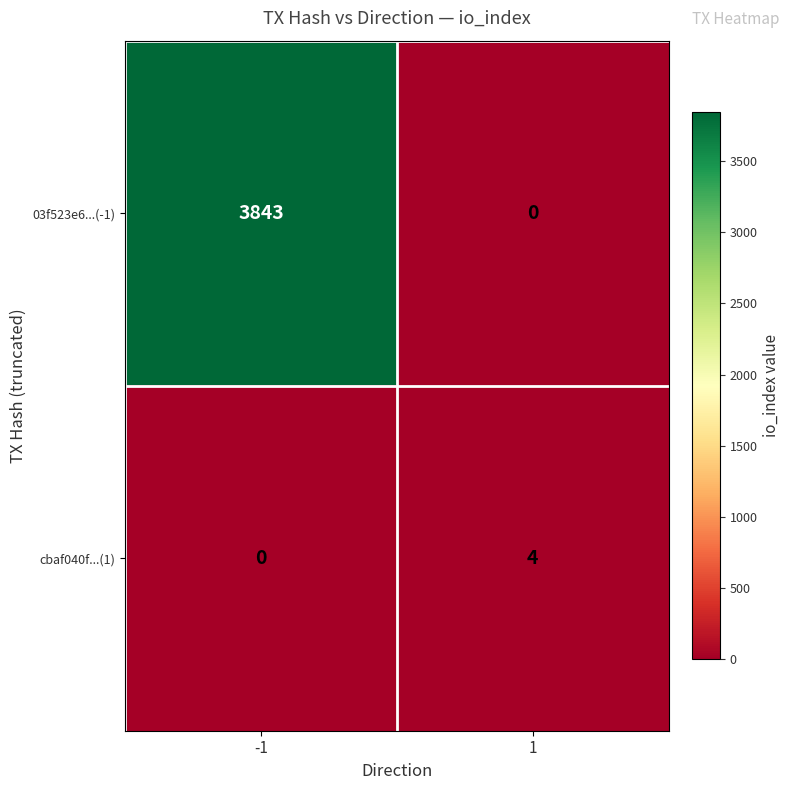

List the series in order of their peak value, highest first.

03f523e6...(-1), cbaf040f...(1)